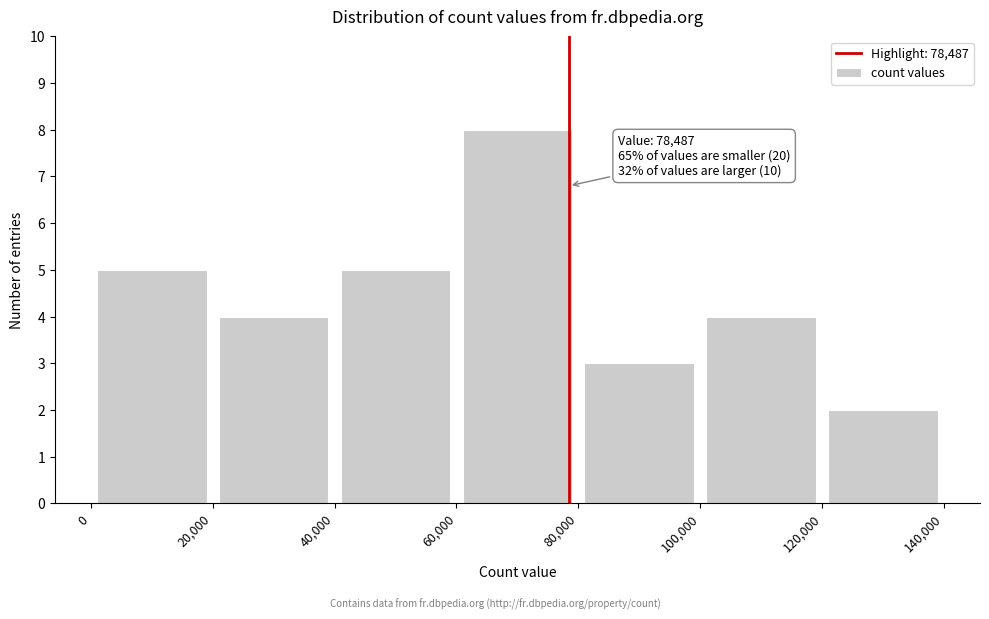

Over which range of the x-axis is the bar tallest?

60,000 to 80,000